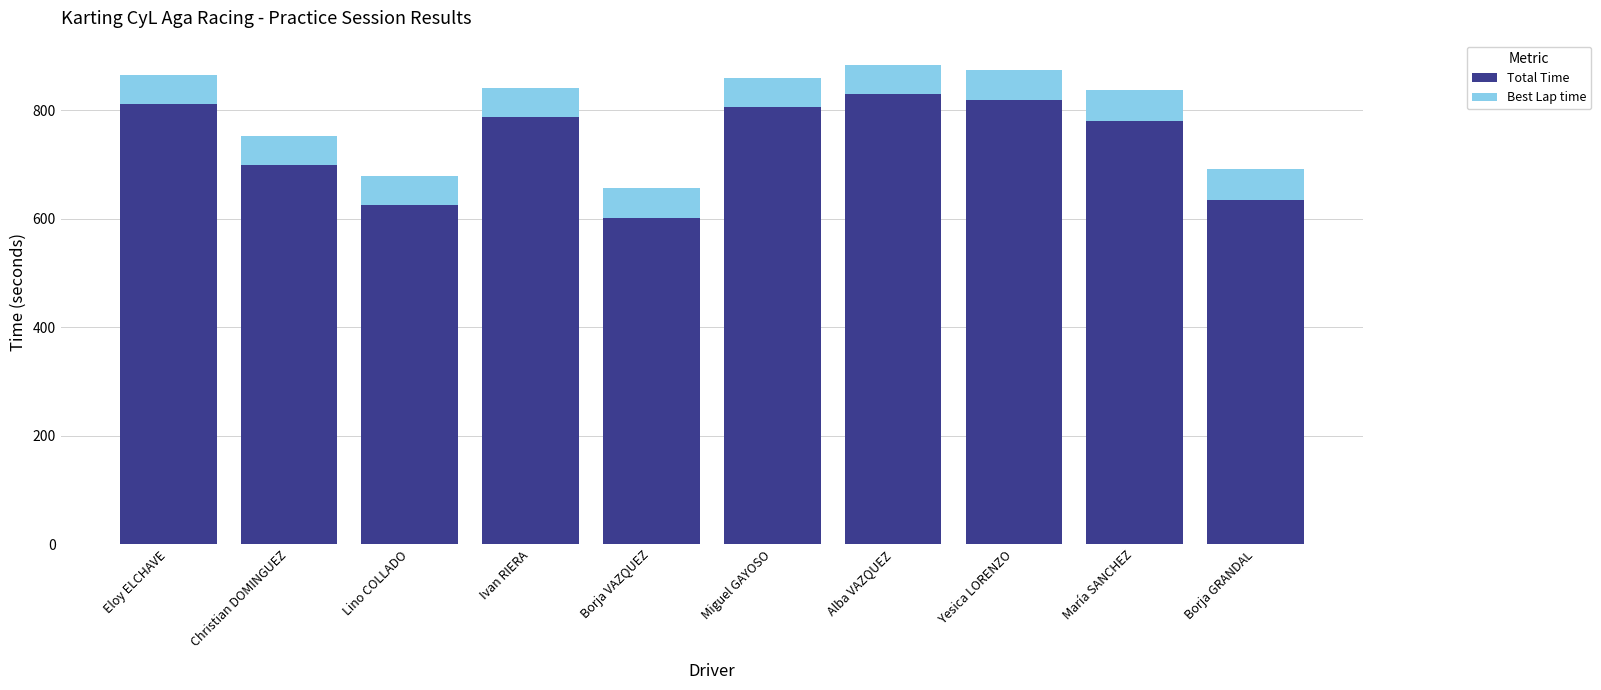

Are the bars grouped side by side (vs. stacked)?

No